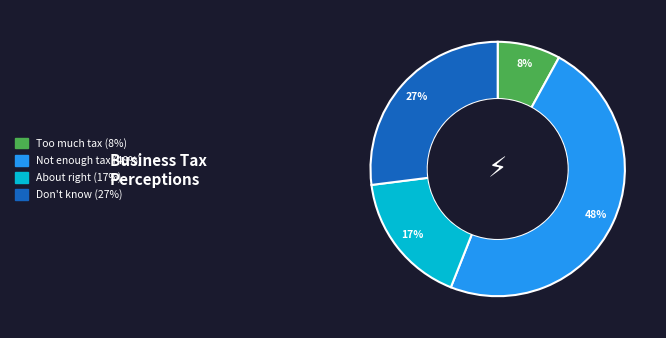

Count the number of slices in the pie.

4